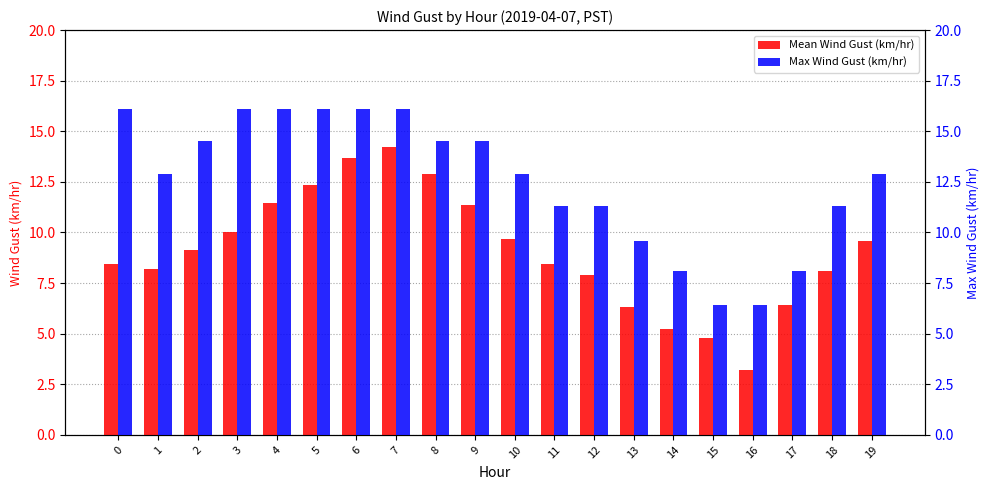

Where does the Mean Wind Gust (km/hr) series first go above 9?

2